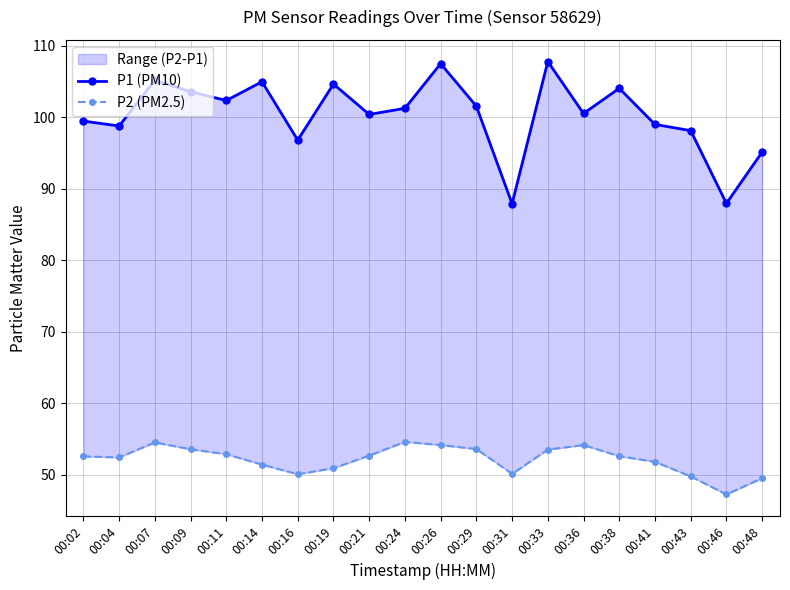

What is the value of the P2 (PM2.5) point at the 14th from the left?

53.5